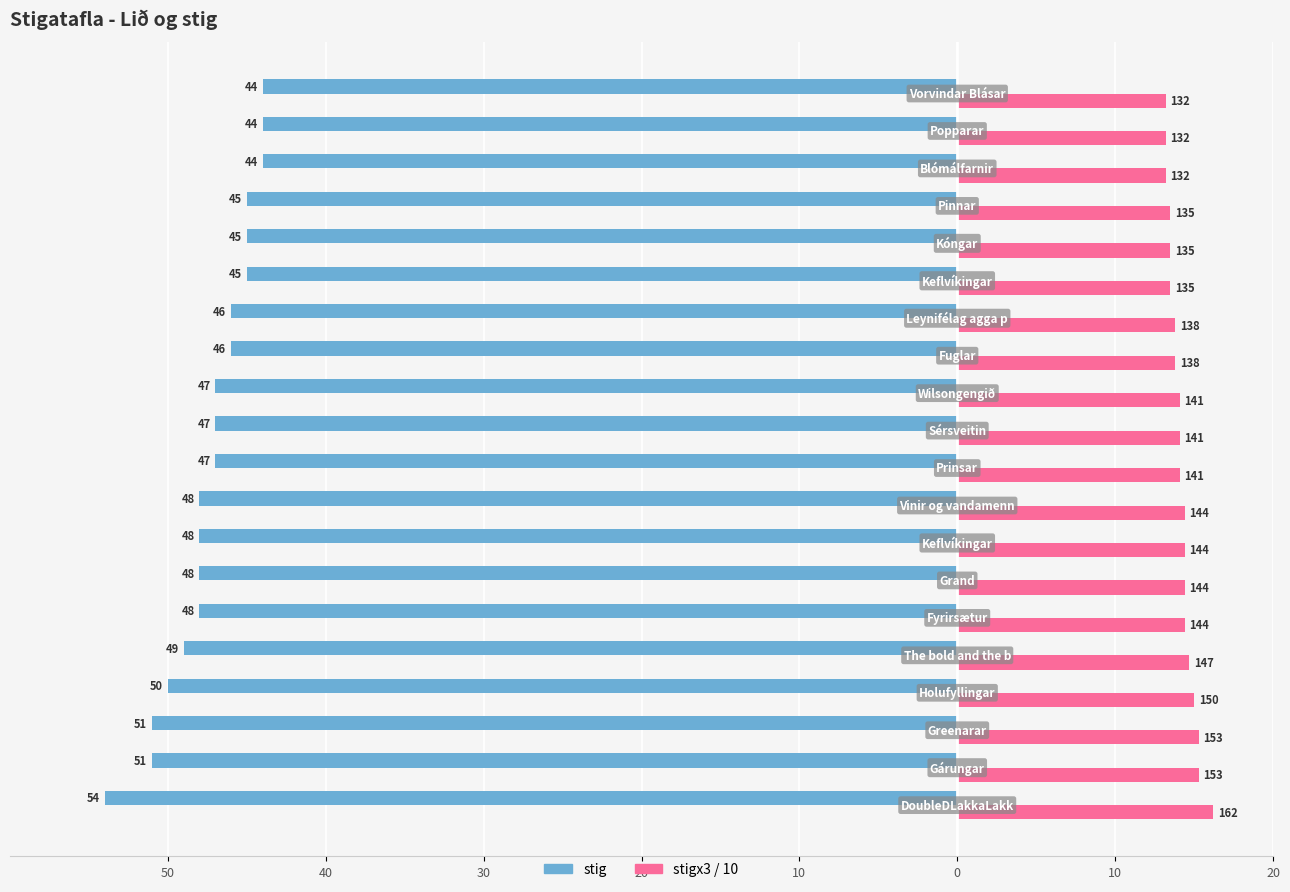

What is the highest value of the stigx3 / 10 series?

16.2